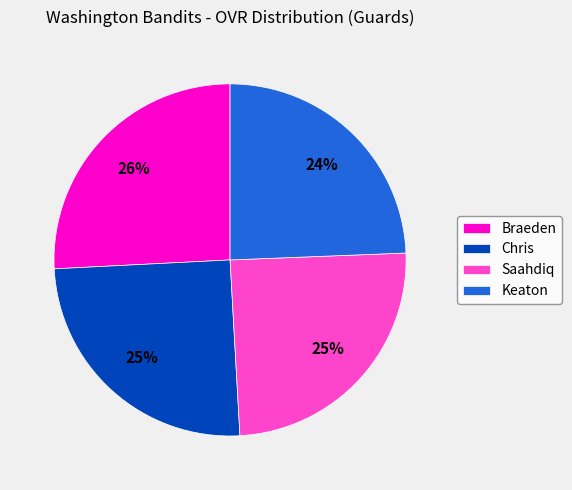

To the nearest percent, what is the average slice percentage?

25%